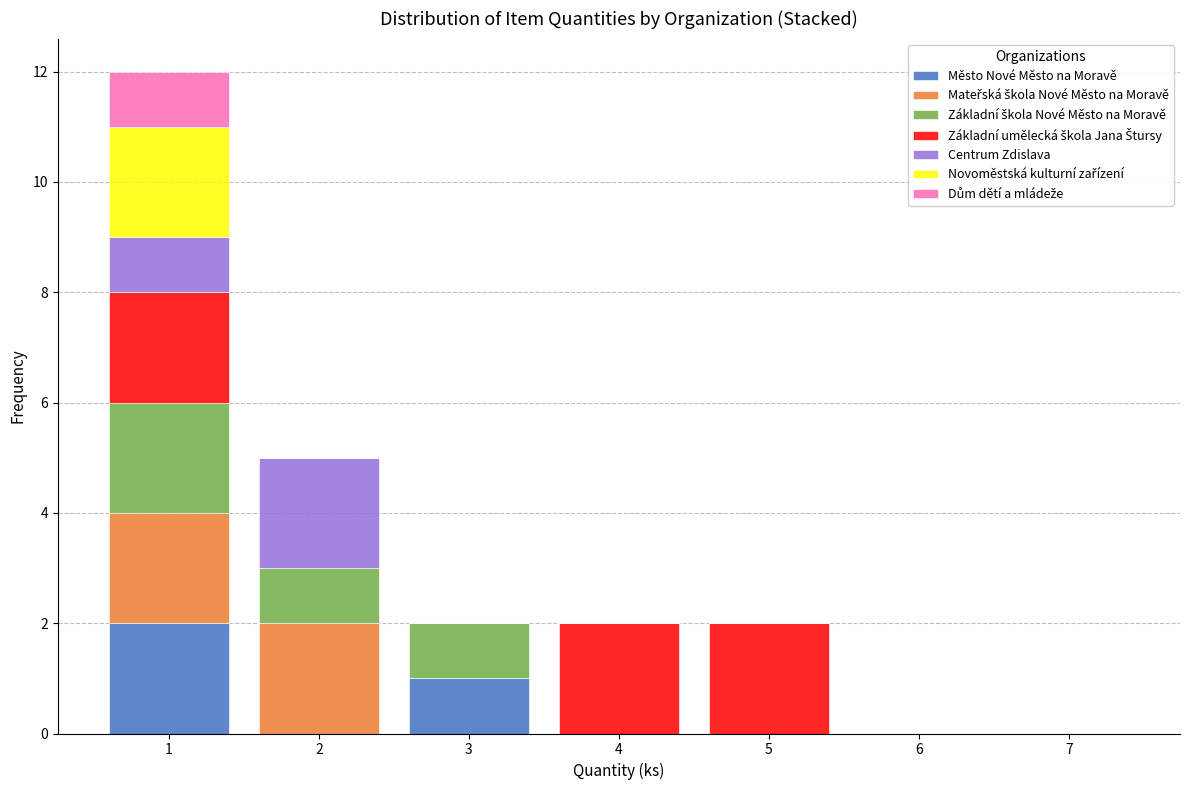

Reading left to right, list every stacked bar in this chart as the range it spans on the x-axis followed by its total height. The values are not printed on the chart, so give them approximately, as read against the axis.

0.5 to 1.5: 12
1.5 to 2.5: 5
2.5 to 3.5: 2
3.5 to 4.5: 2
4.5 to 5.5: 2
5.5 to 6.5: 0
6.5 to 7.5: 0